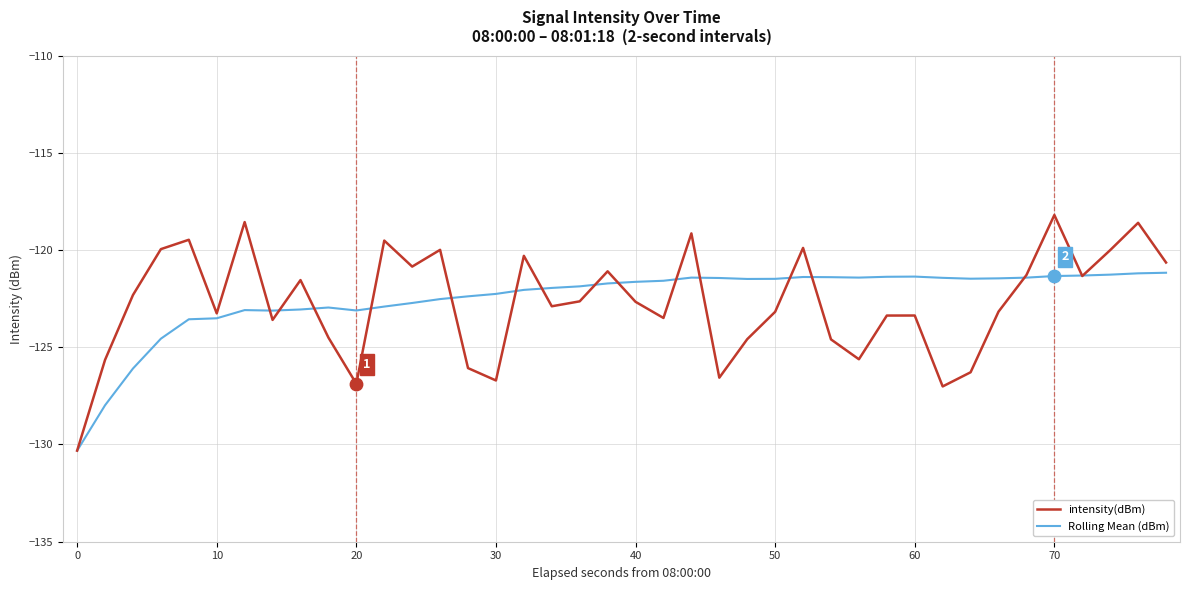

Rank the series by their maximum value, from highest to lowest.

intensity(dBm), Rolling Mean (dBm)